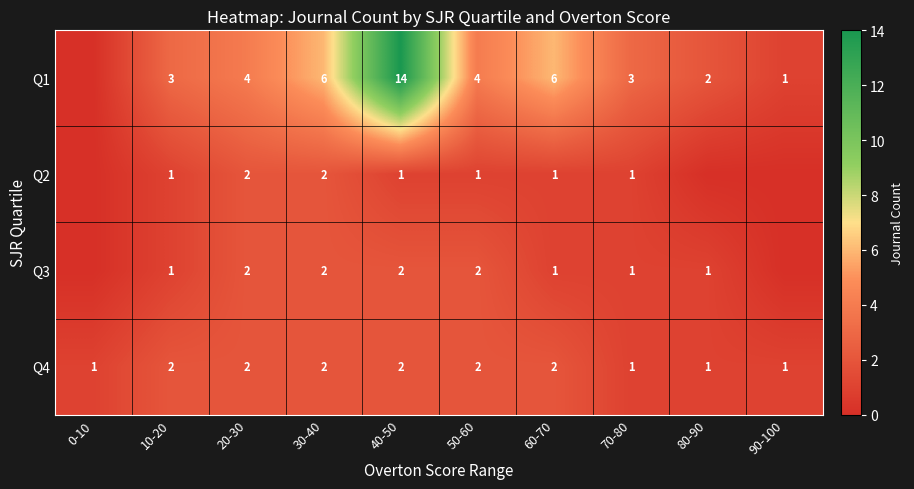

How many values in the Q4 series are below 2?

4